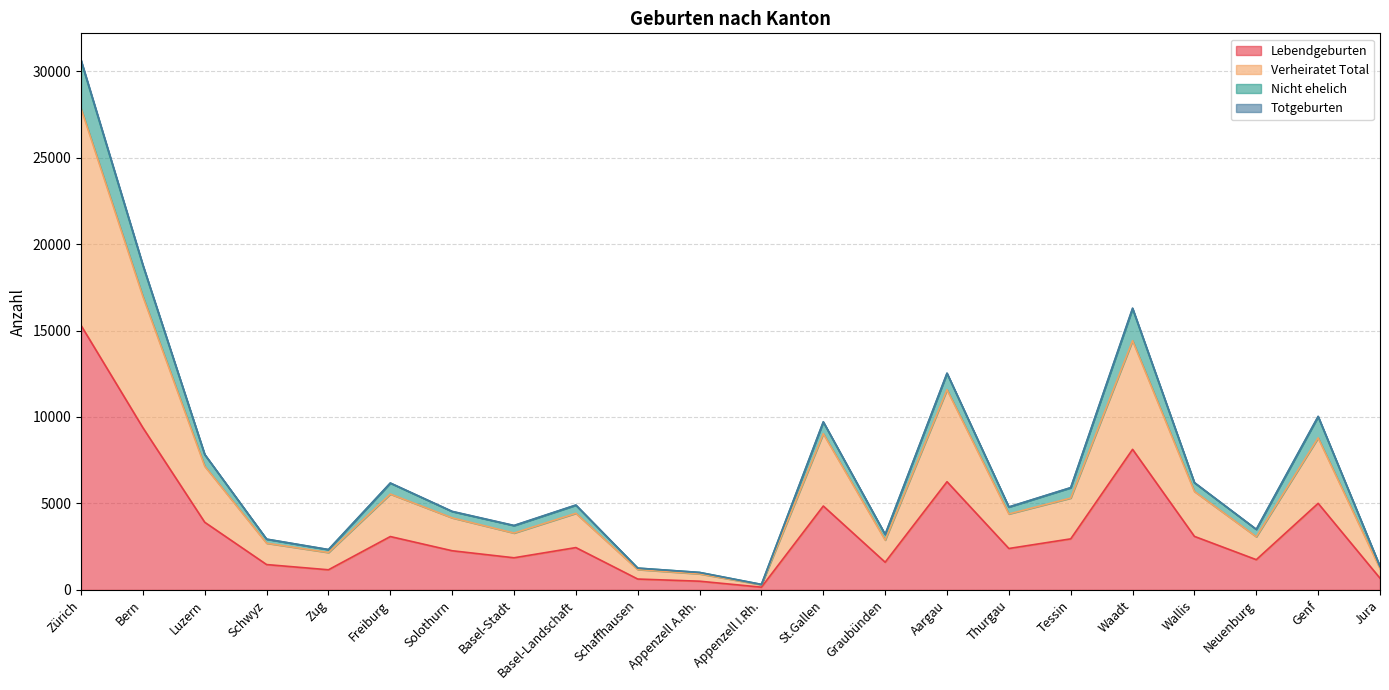

At which category is the sum across all series the highest?

Zürich